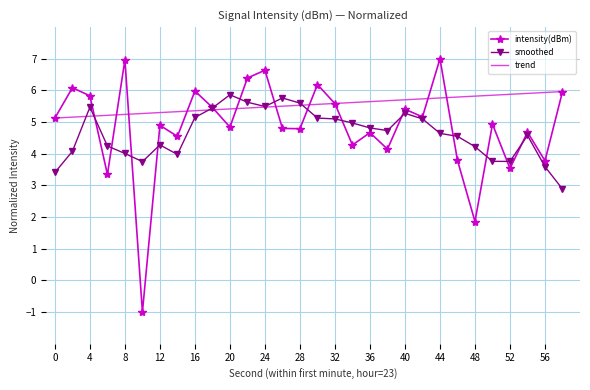

Which series has the largest total across all categories?

trend